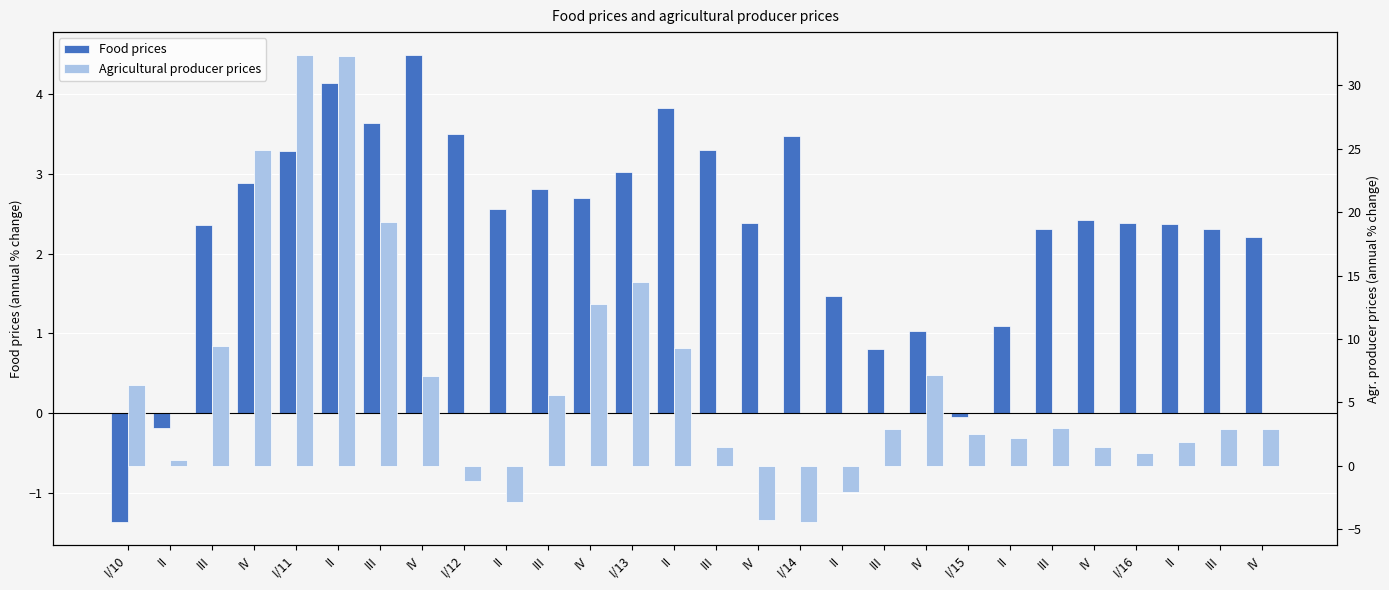

What is the difference between the second highest and minimum values in the Food prices series?

5.5